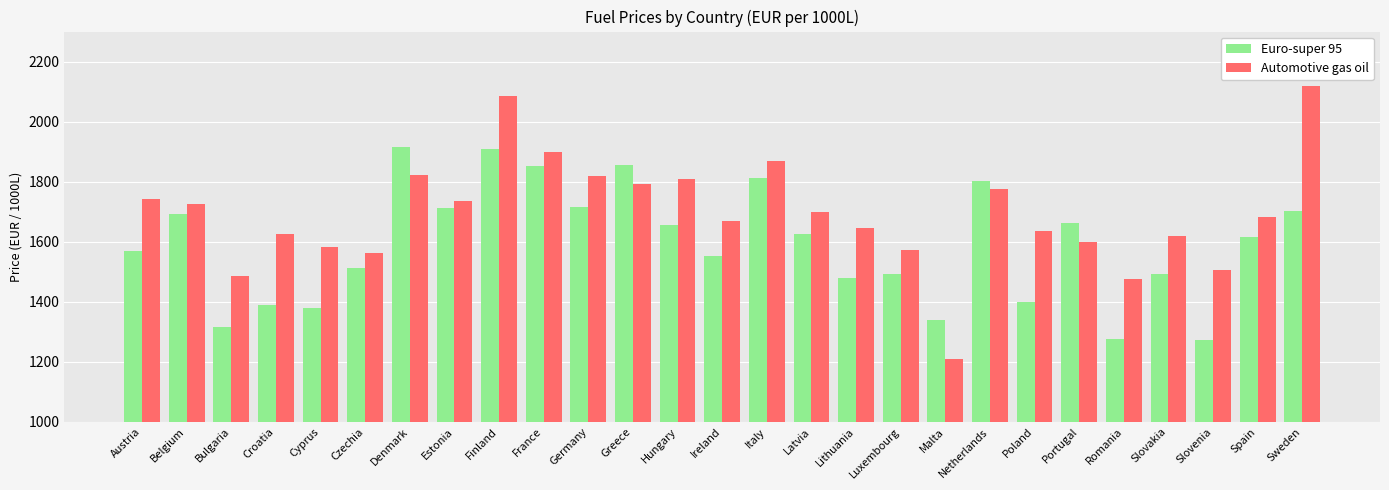

Which series has the widest spread of values?

Automotive gas oil